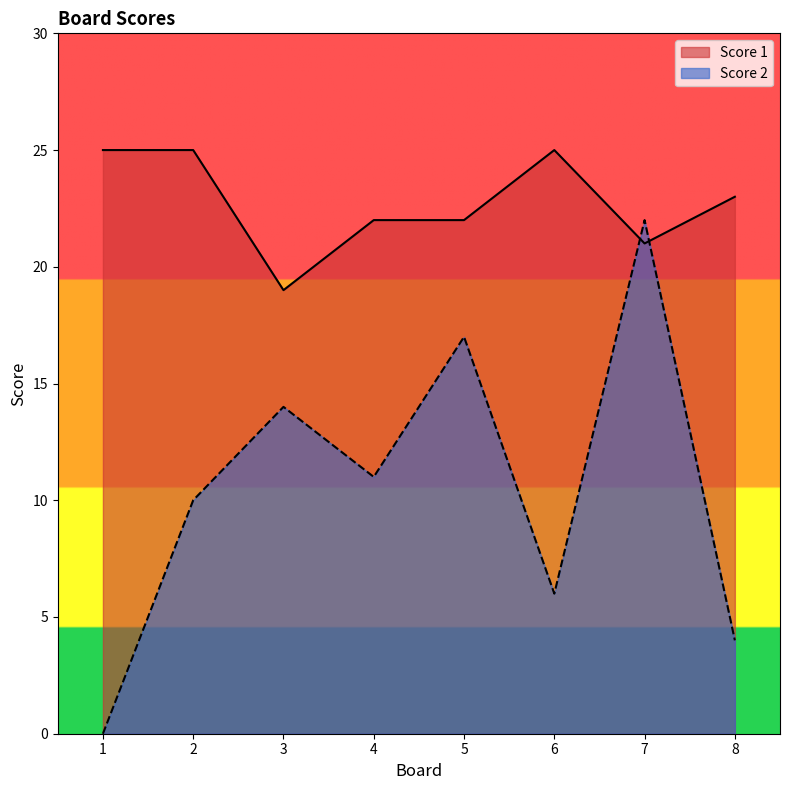

Which label corresponds to the smallest value in the chart?

1